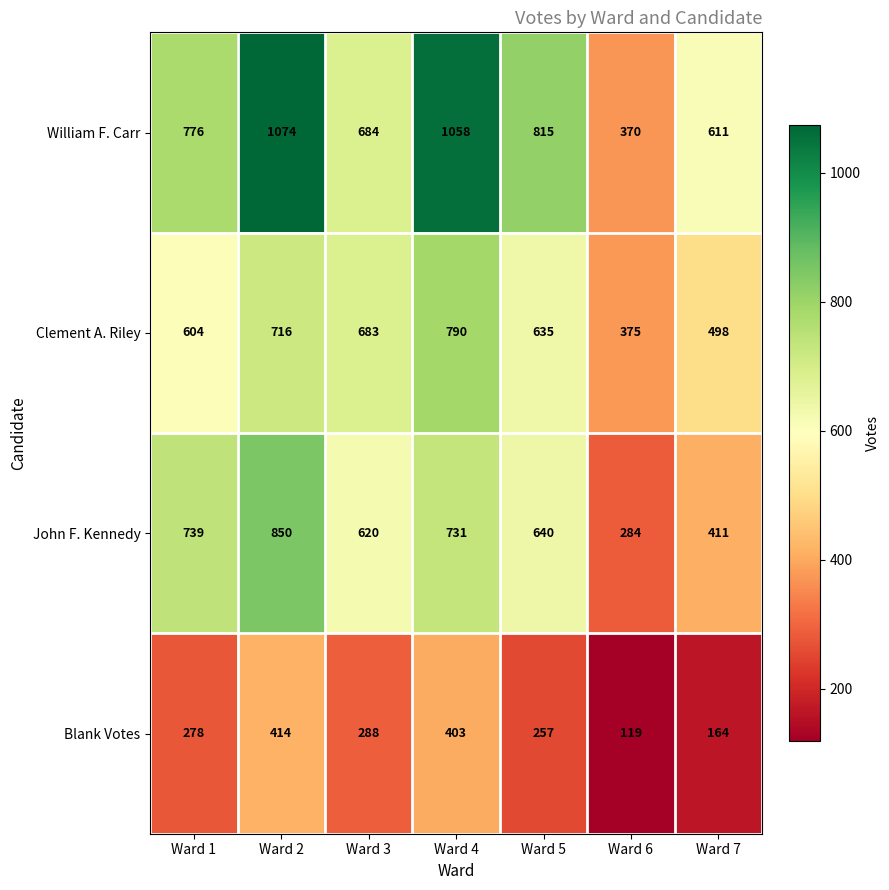

What is the difference between the second highest and minimum values in the John F. Kennedy series?

455